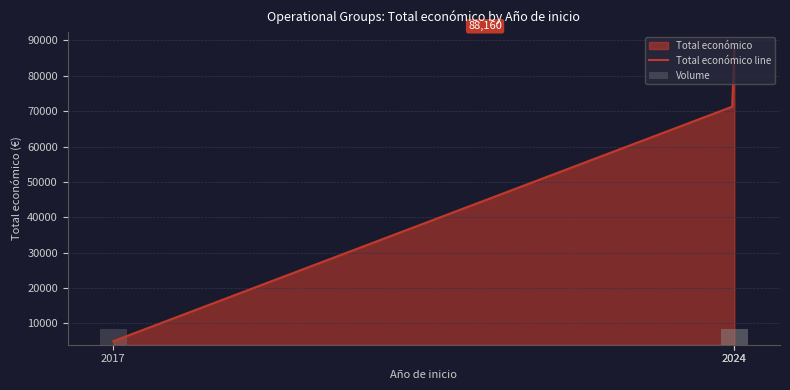

Reading right to left, list all the values displayed in this chart.

5000	88160	71512